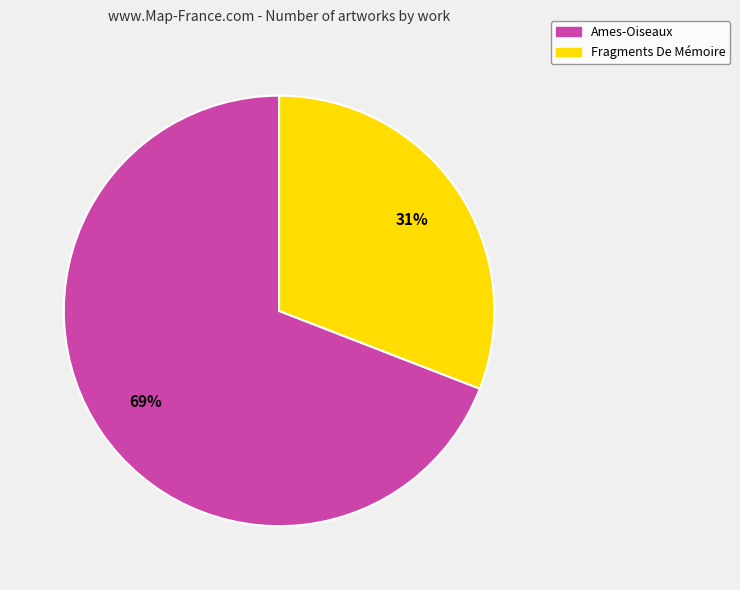

To the nearest percent, what is the difference between the largest and smallest slice percentages?

38%